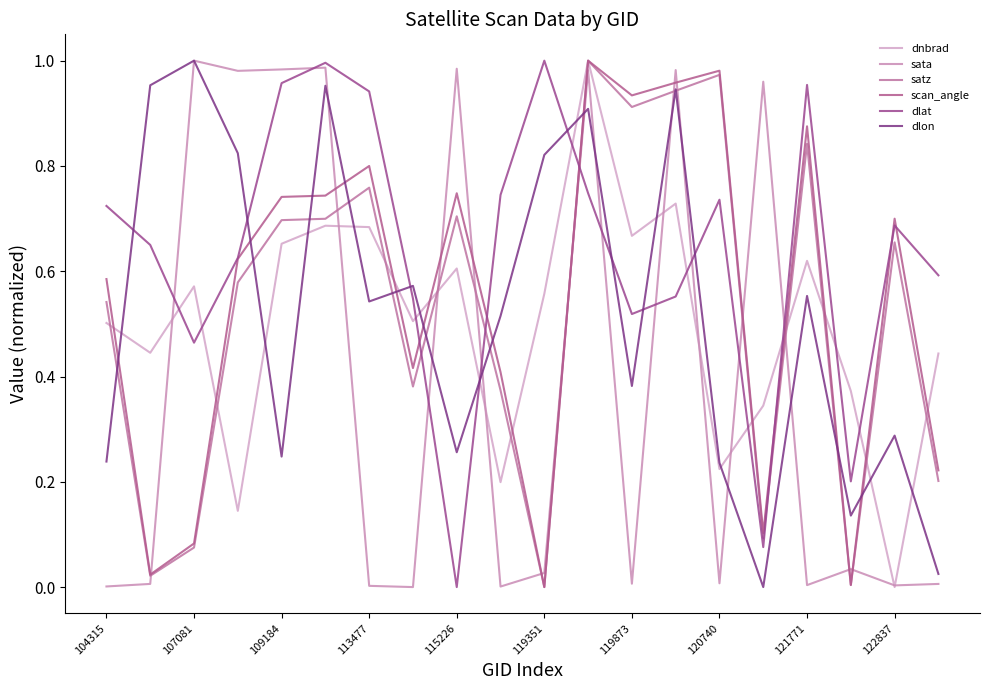

Between which two adjacent categories do dnbrad and scan_angle first intersect?

104315 and 107081